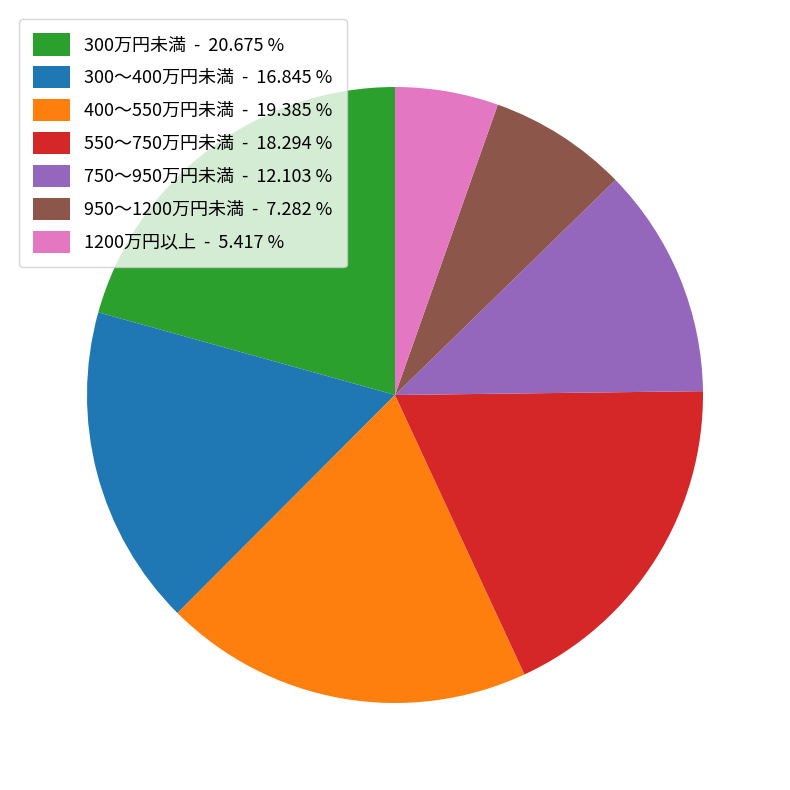

How many slices are in this pie chart?

7